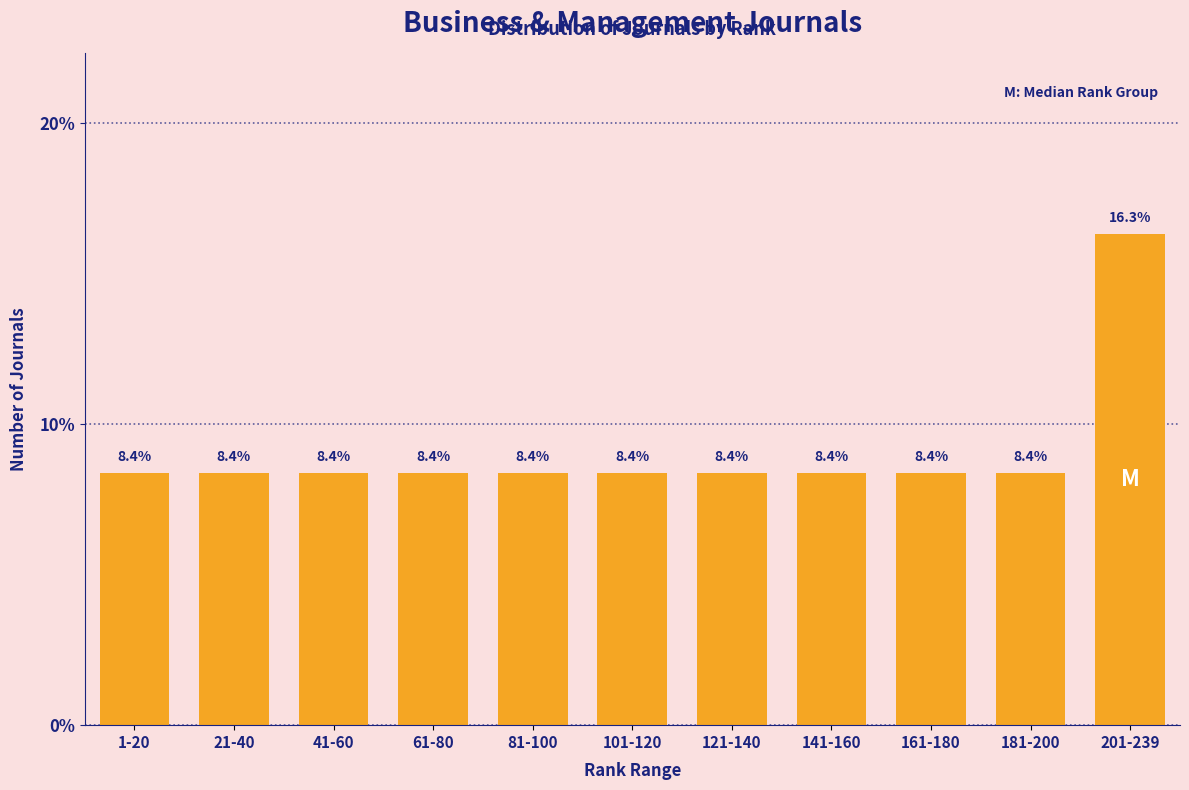

Reading left to right, what are all the values shown in this chart?

8.4	8.4	8.4	8.4	8.4	8.4	8.4	8.4	8.4	8.4	16.3